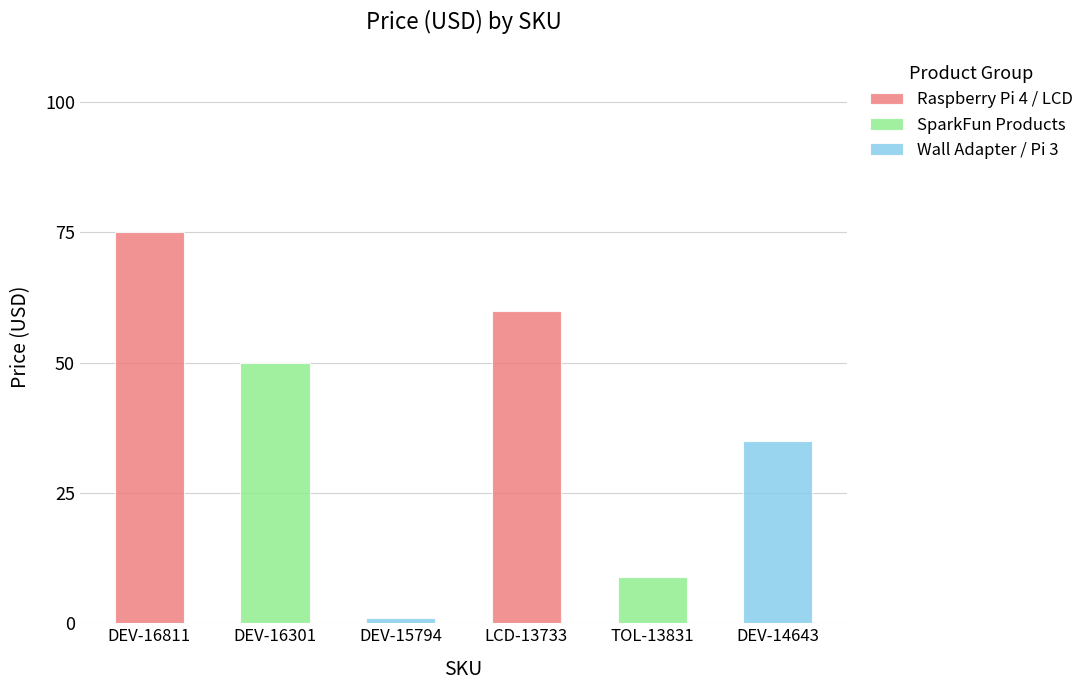

Read the value at TOL-13831.

8.9